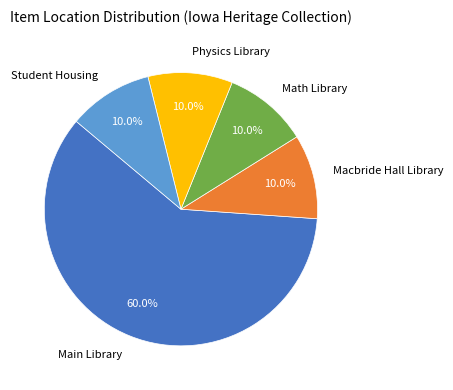

Which slice is the largest?

Main Library